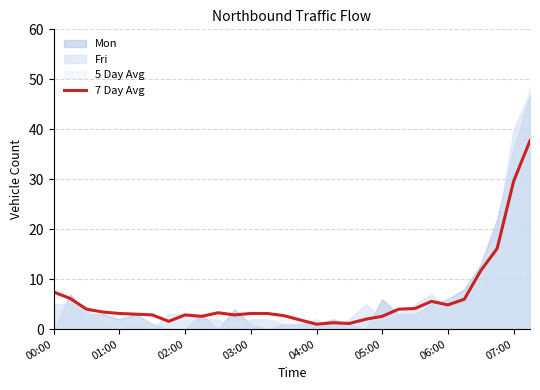

What is the label of the 1st point from the left?

00:00